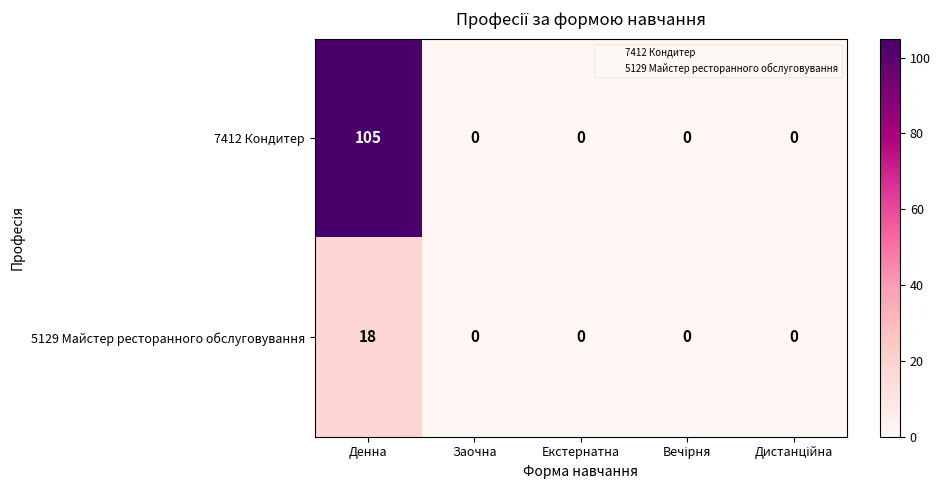

What is the highest value of the 7412 Кондитер series?

105